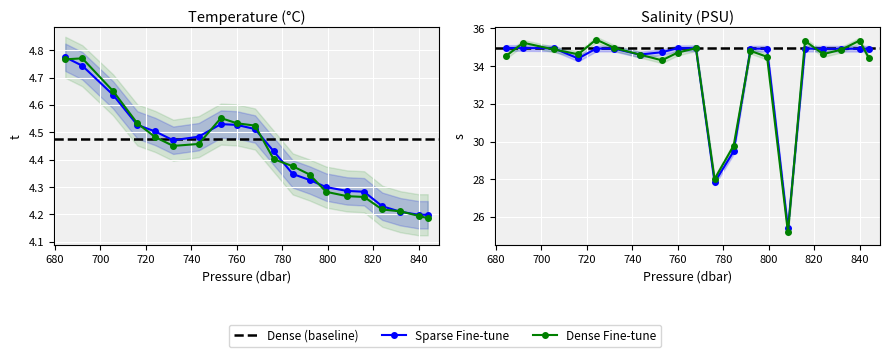

What is the sum of all t values?

88.5